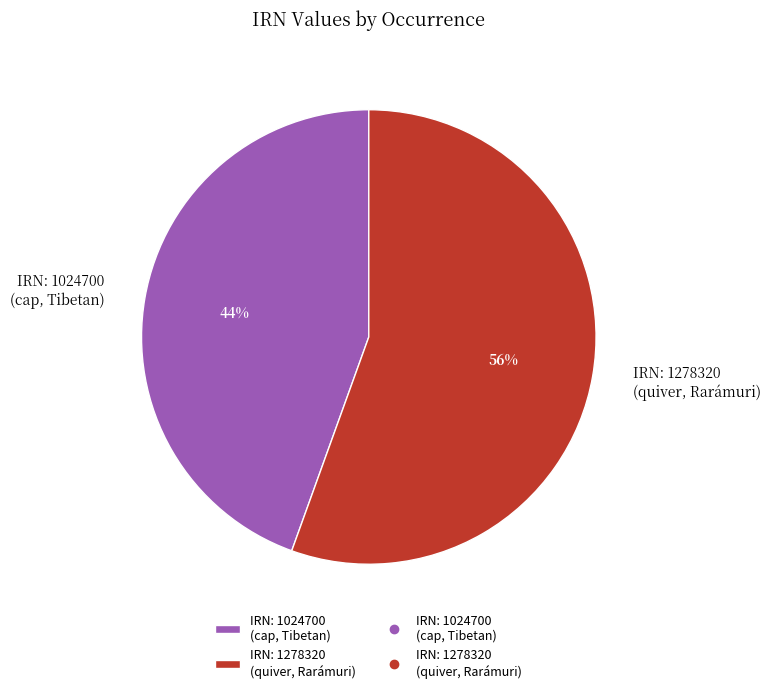

Rank the categories by value from lowest to highest.

IRN: 1024700 (cap, Tibetan), IRN: 1278320 (quiver, Rarámuri)